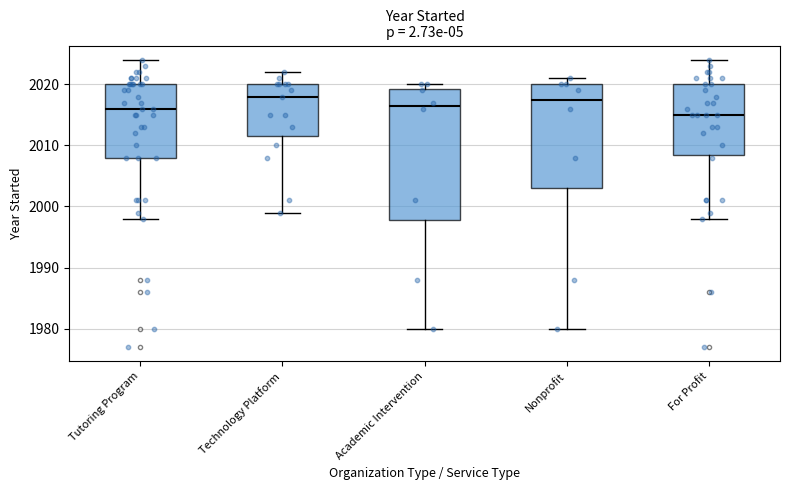

Reading left to right, read every box against the y-axis: the position of its median line, the range the box covers, and the ends of its whiskers. The values are not printed on the chart, so give them approximately, as read against the axis.

Tutoring Program: median 2016, box 2008 to 2020, whiskers 1998 to 2024
Technology Platform: median 2018, box 2012 to 2020, whiskers 1999 to 2022
Academic Intervention: median 2017, box 1998 to 2019, whiskers 1980 to 2020
Nonprofit: median 2018, box 2003 to 2020, whiskers 1980 to 2021
For Profit: median 2015, box 2009 to 2020, whiskers 1998 to 2024